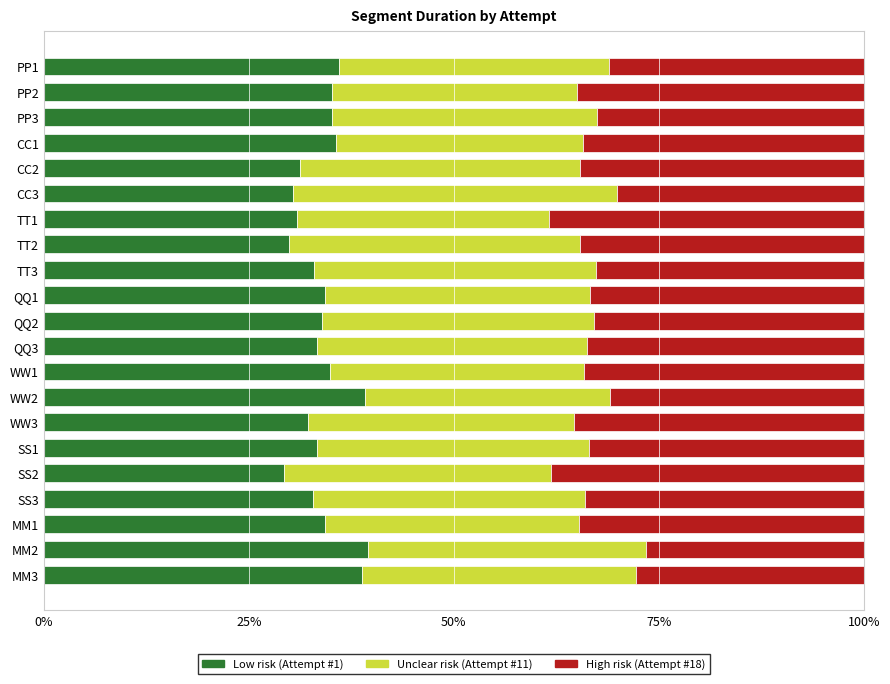

What is the total value across all series at CC2?

100.0